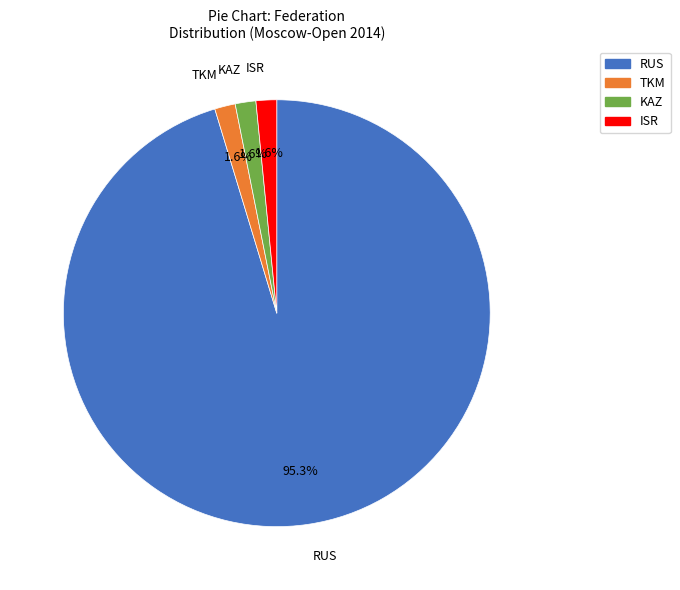

Count the number of slices in the pie.

4